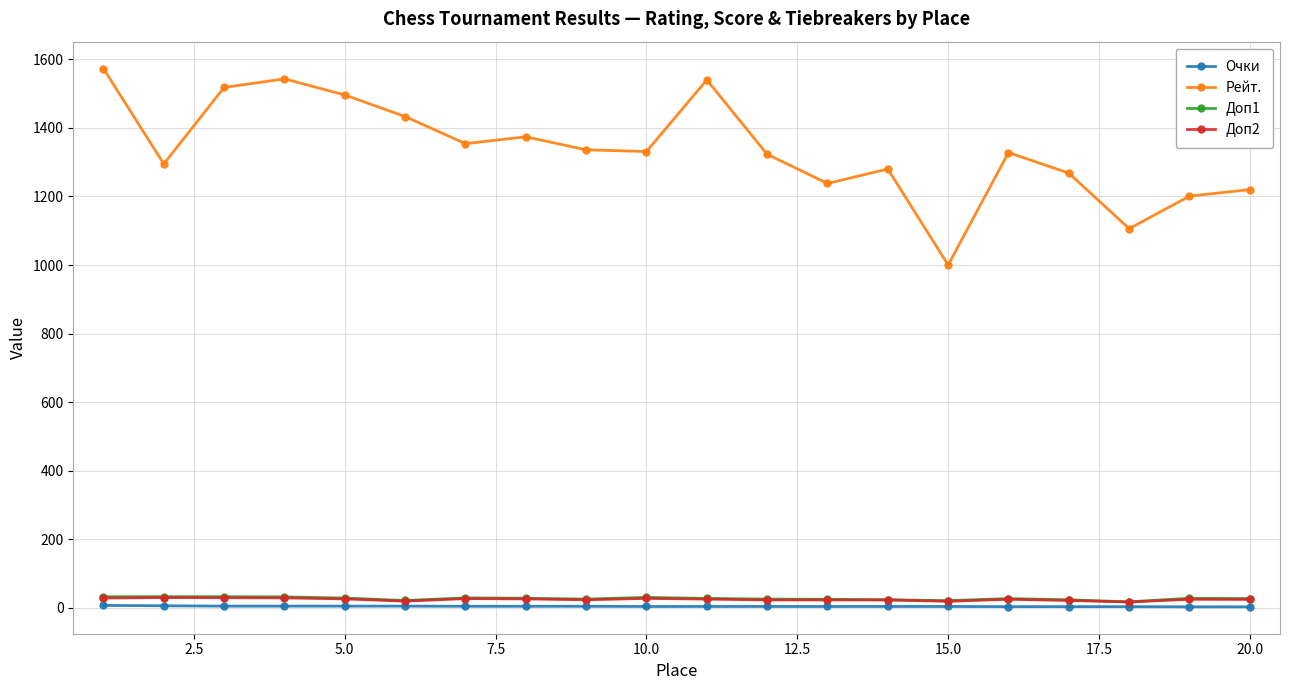

At how many categories does at least one series exceed 509?

20